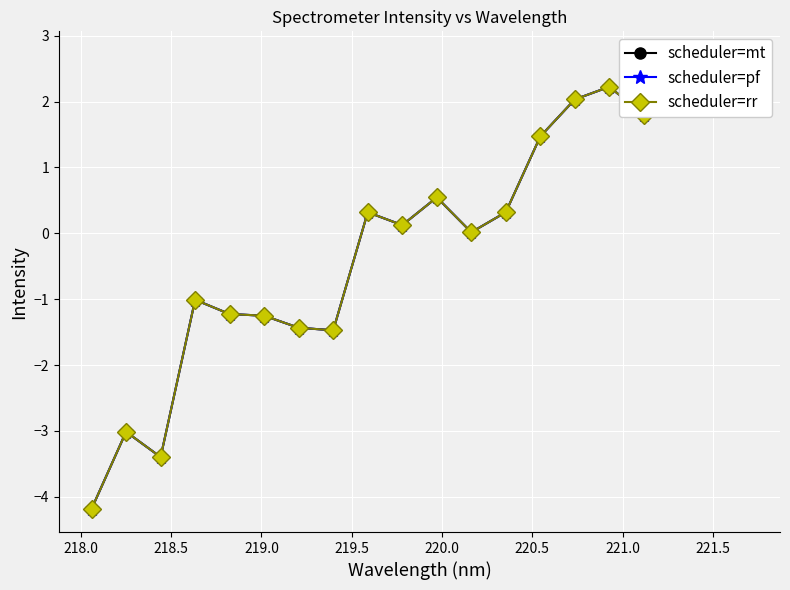

At how many categories does at least one series exceed -3?

17